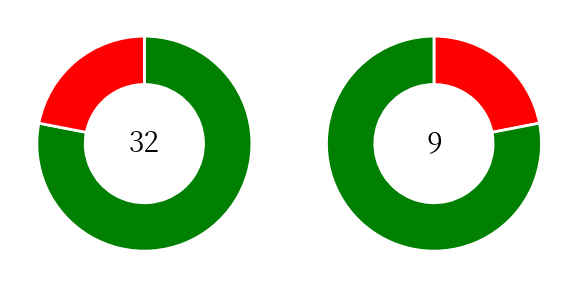

Combined, what portion of the pie is Female and Open?

100.0%